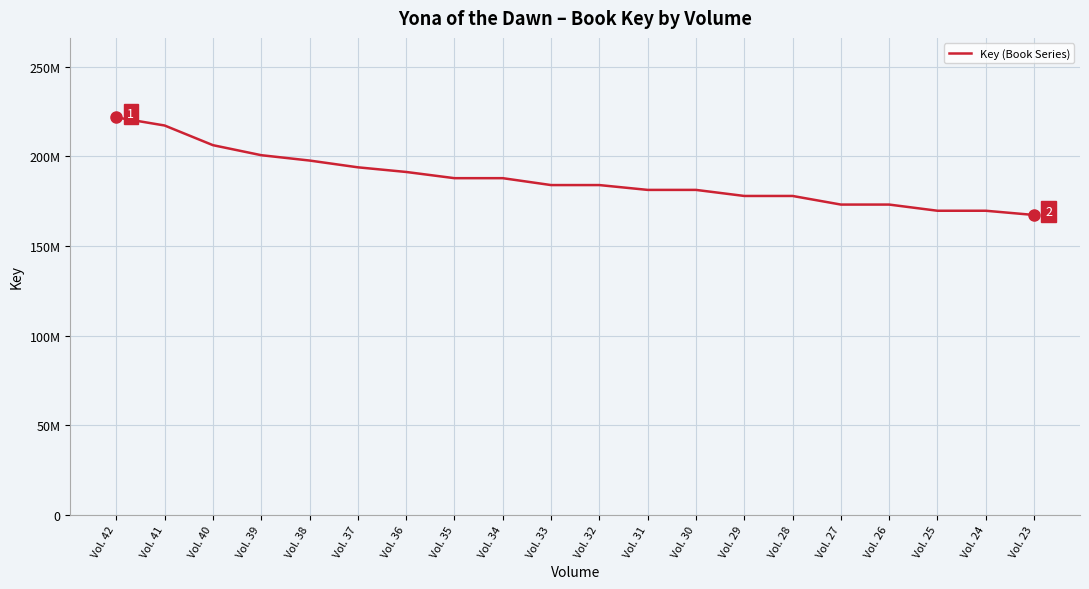

Is this an area chart (filled region under the line)?

No